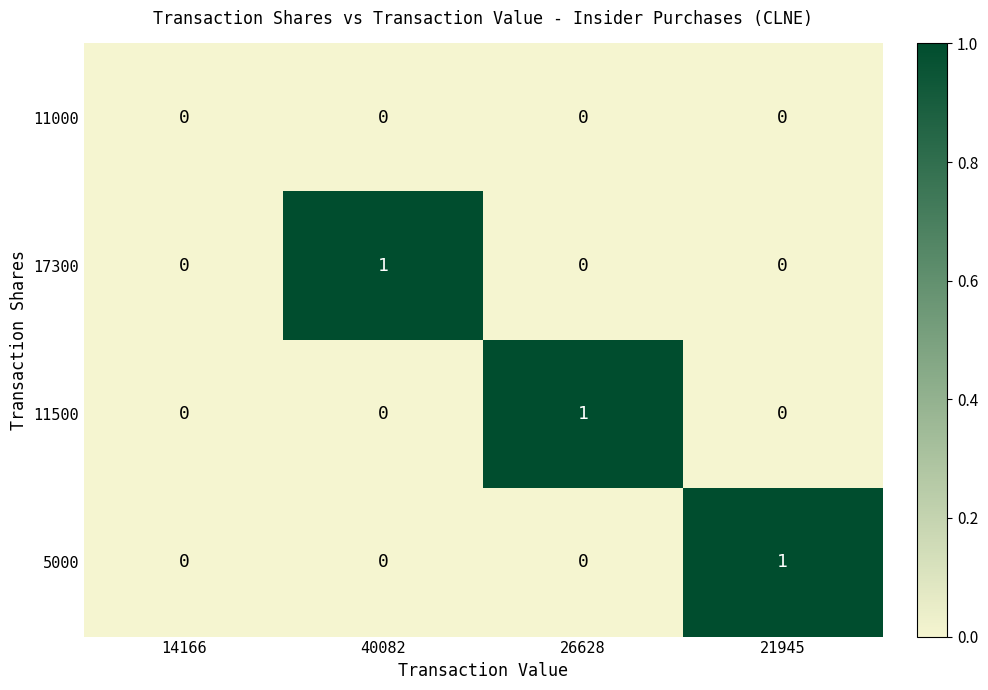

How many 11500 values are between 0 and 1?

4